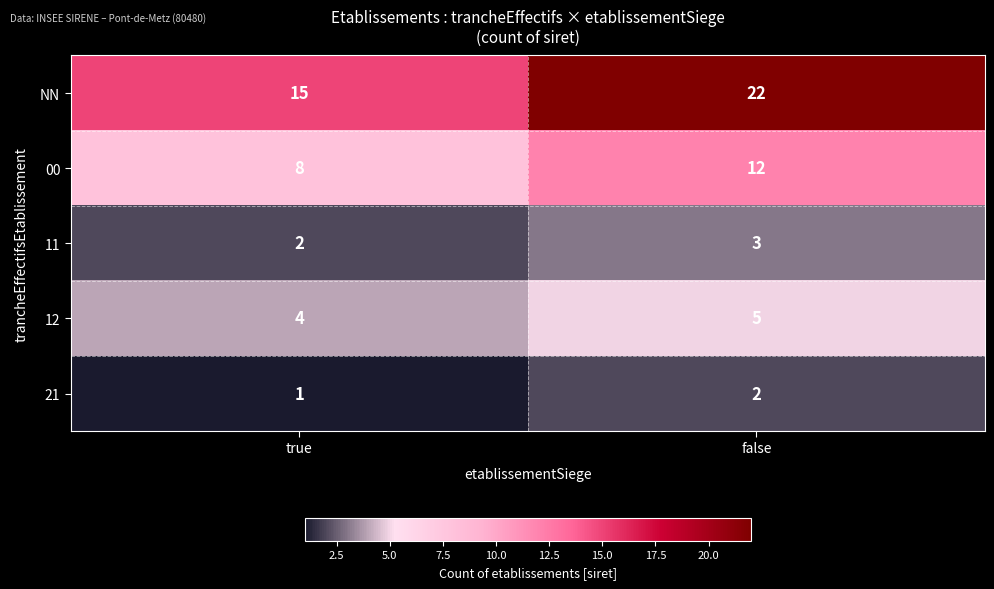

Read the 12 value at true.

4